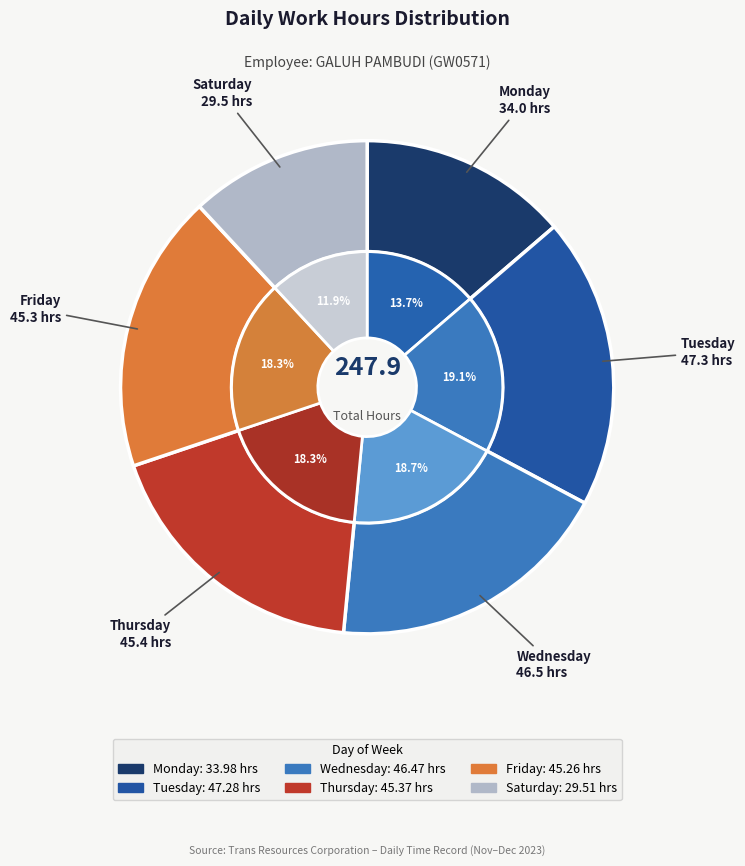

Combined, do Mon 18 and Tue 12 account for over 50%?

No